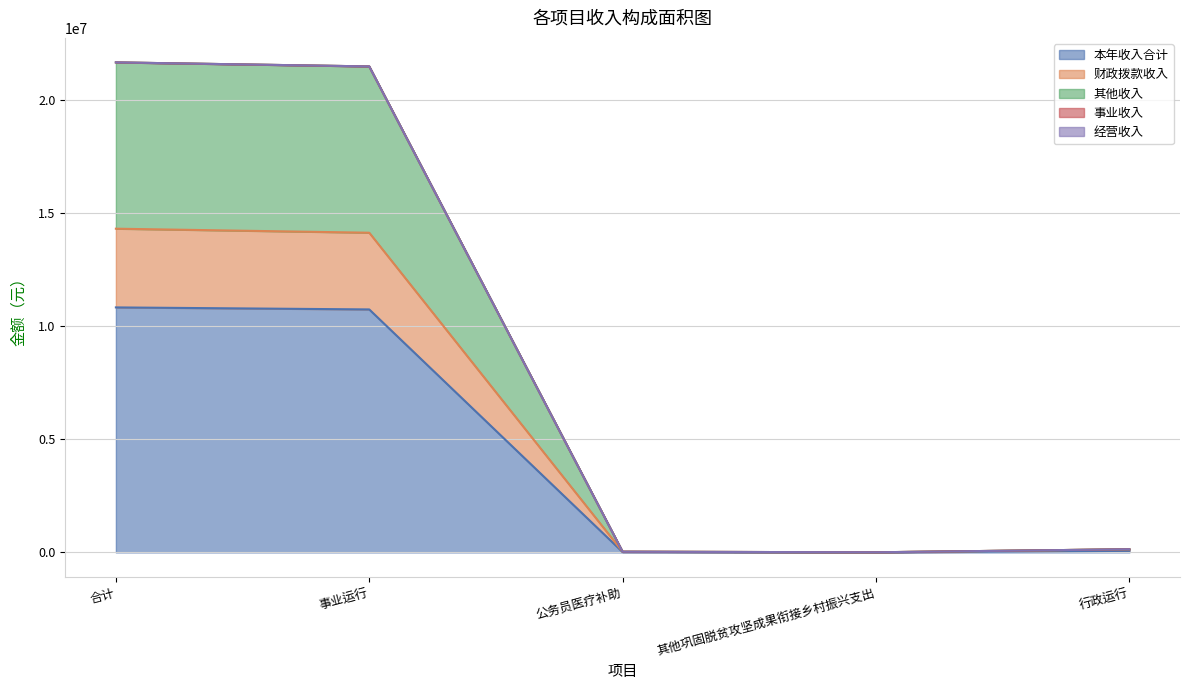

What position from the left is 事业运行?

2